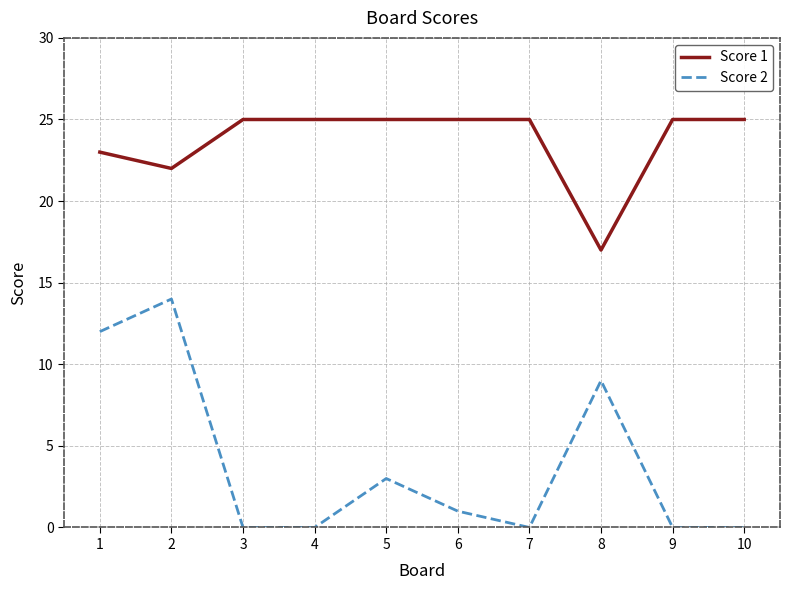

True or false: Score 1 and Score 2 cross at least once.

False